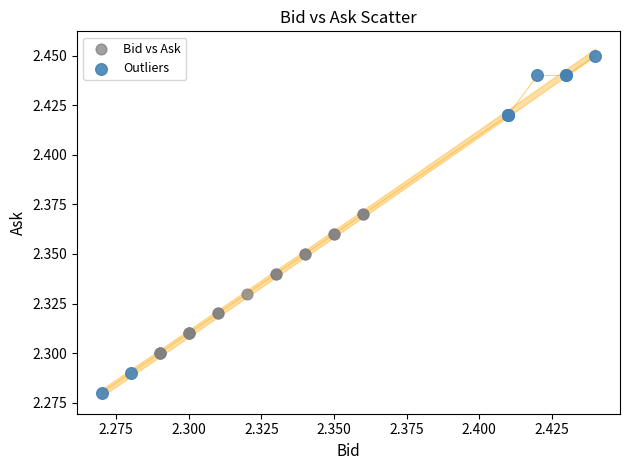

Which series contains the lowest Y value?

Outliers